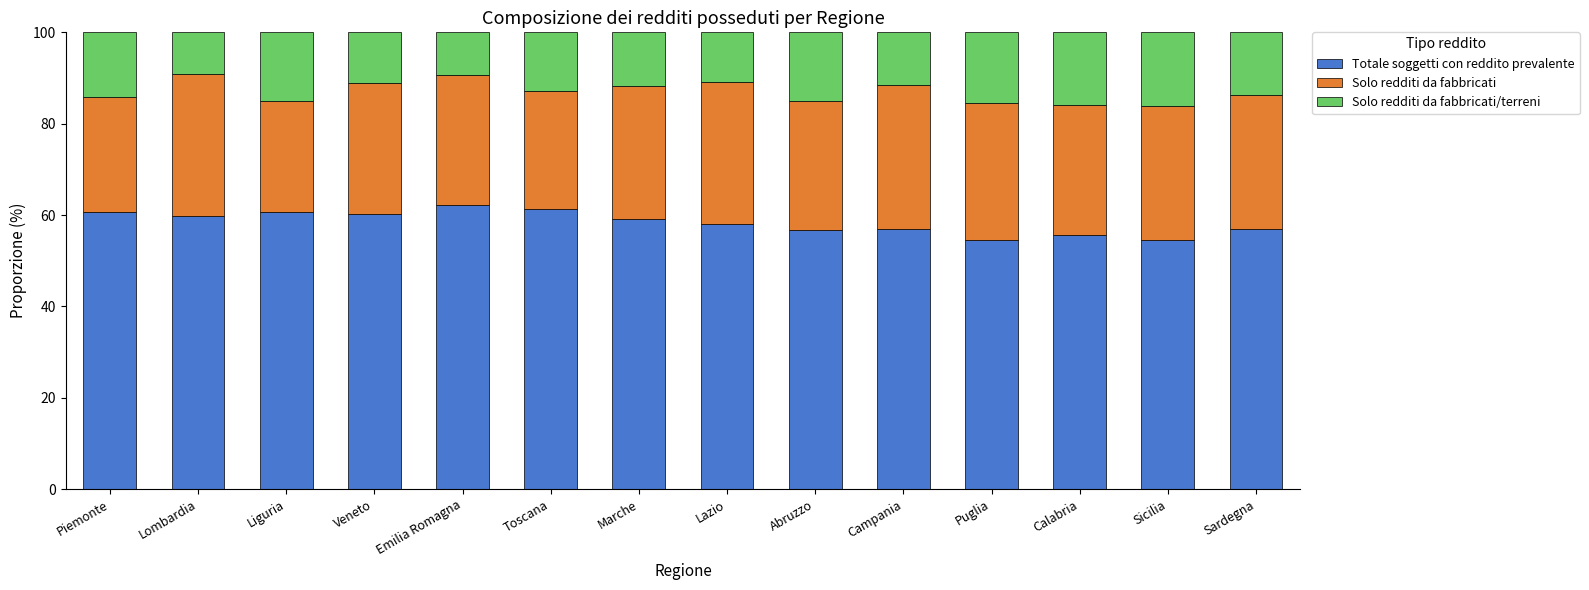

The value of Totale soggetti con reddito prevalente at Lombardia is 59.9. True or false?

True